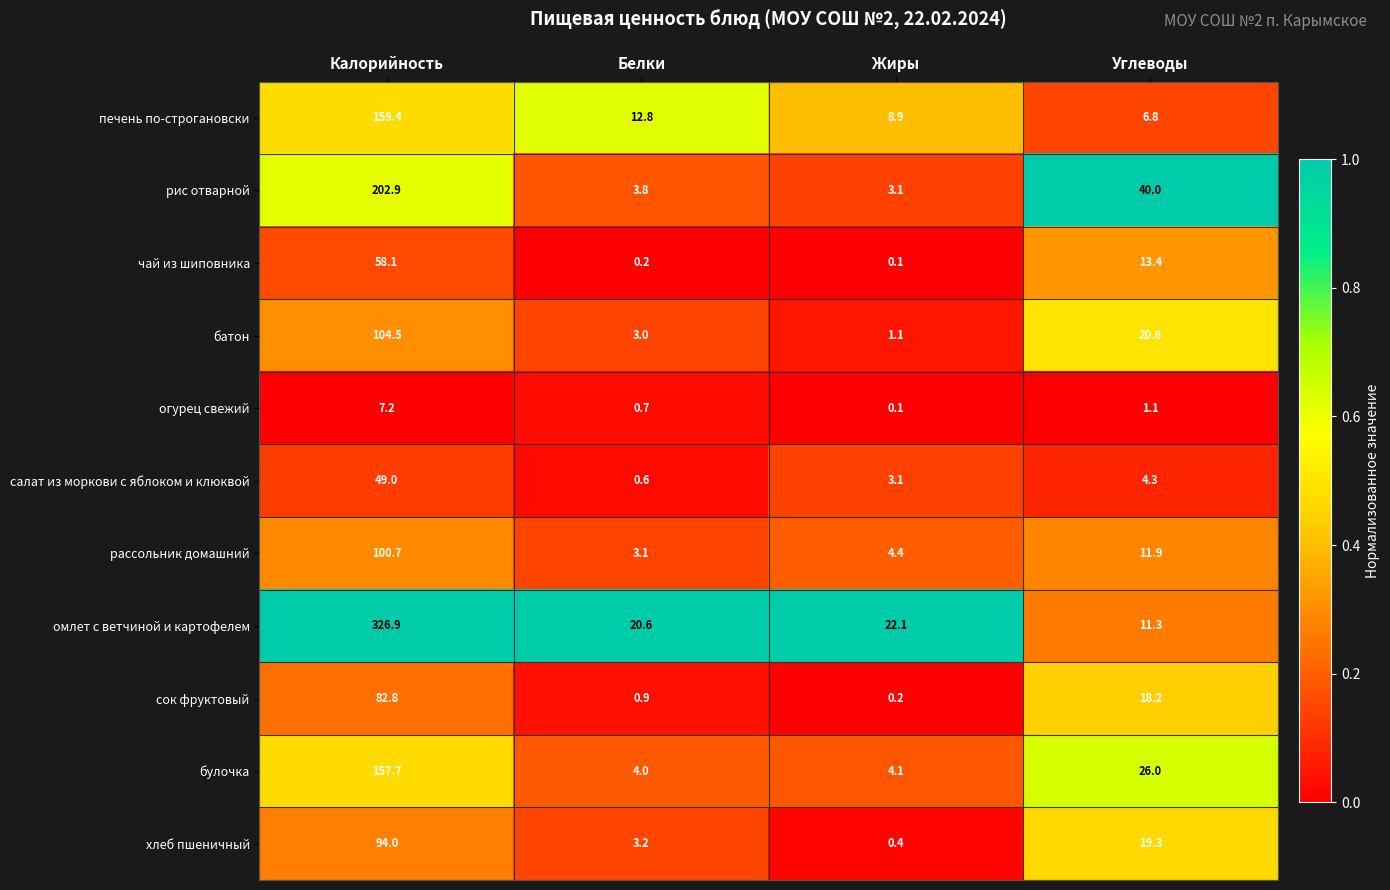

Read the салат из моркови с яблоком и клюквой value at Калорийность.

49.0